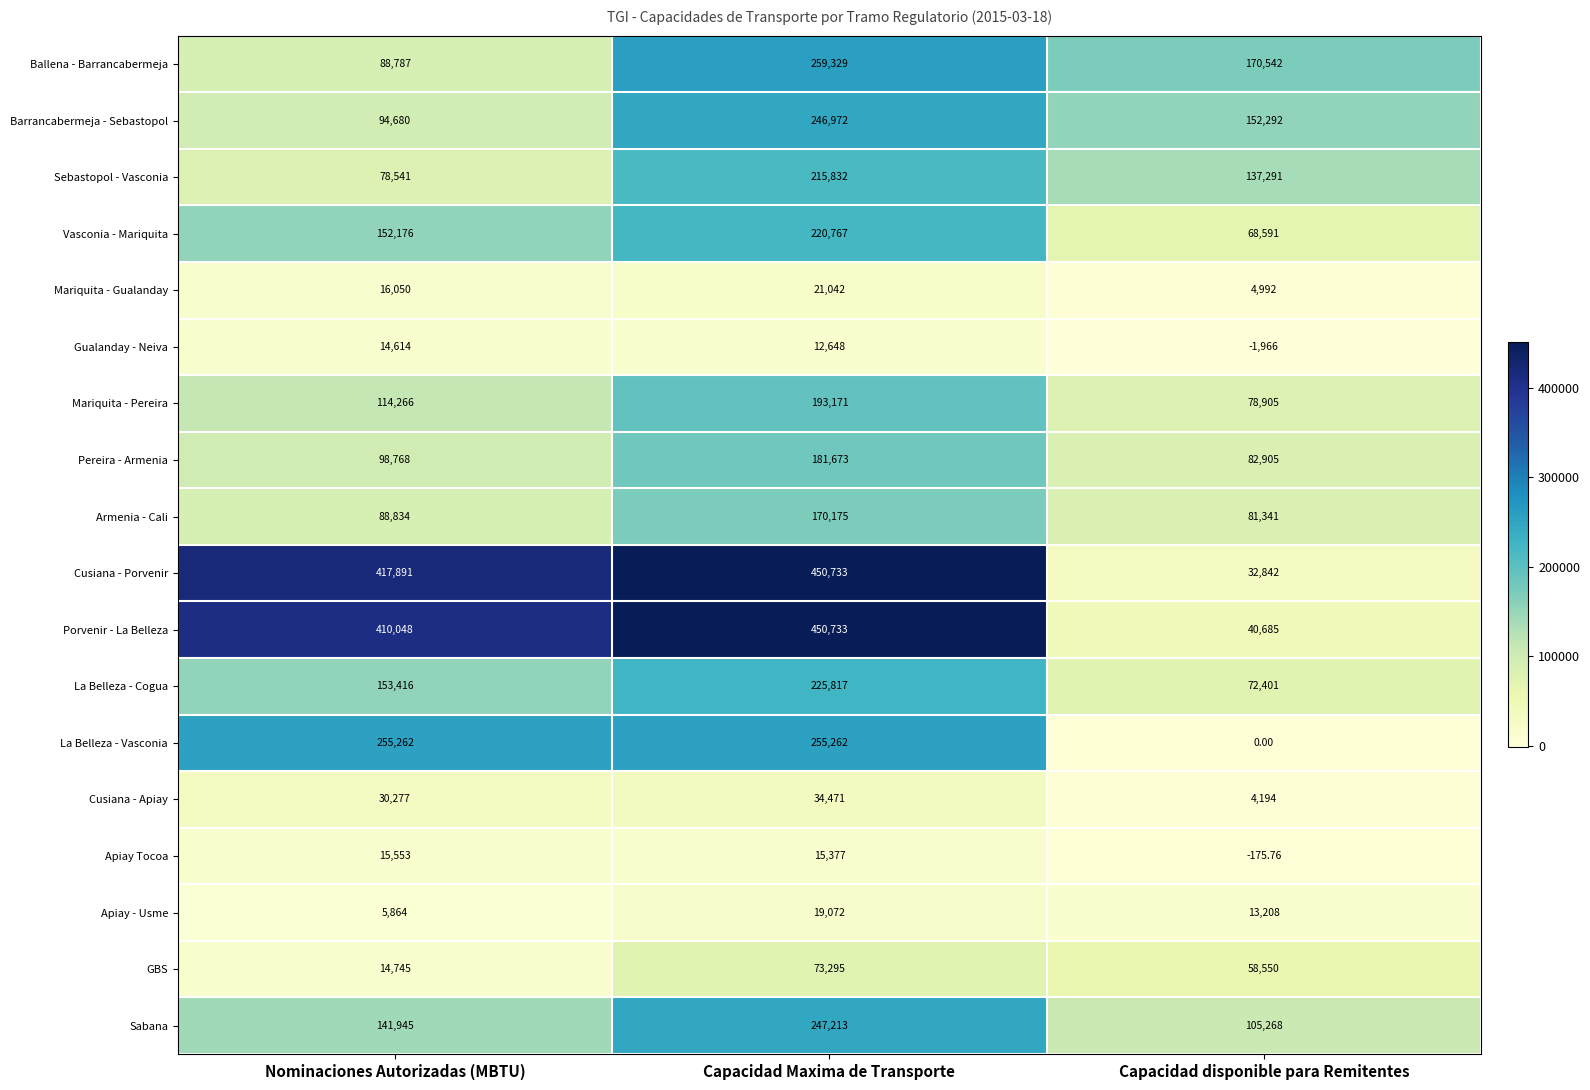

At which label does Gualanday - Neiva first exceed 12648?

Nominaciones Autorizadas (MBTU)